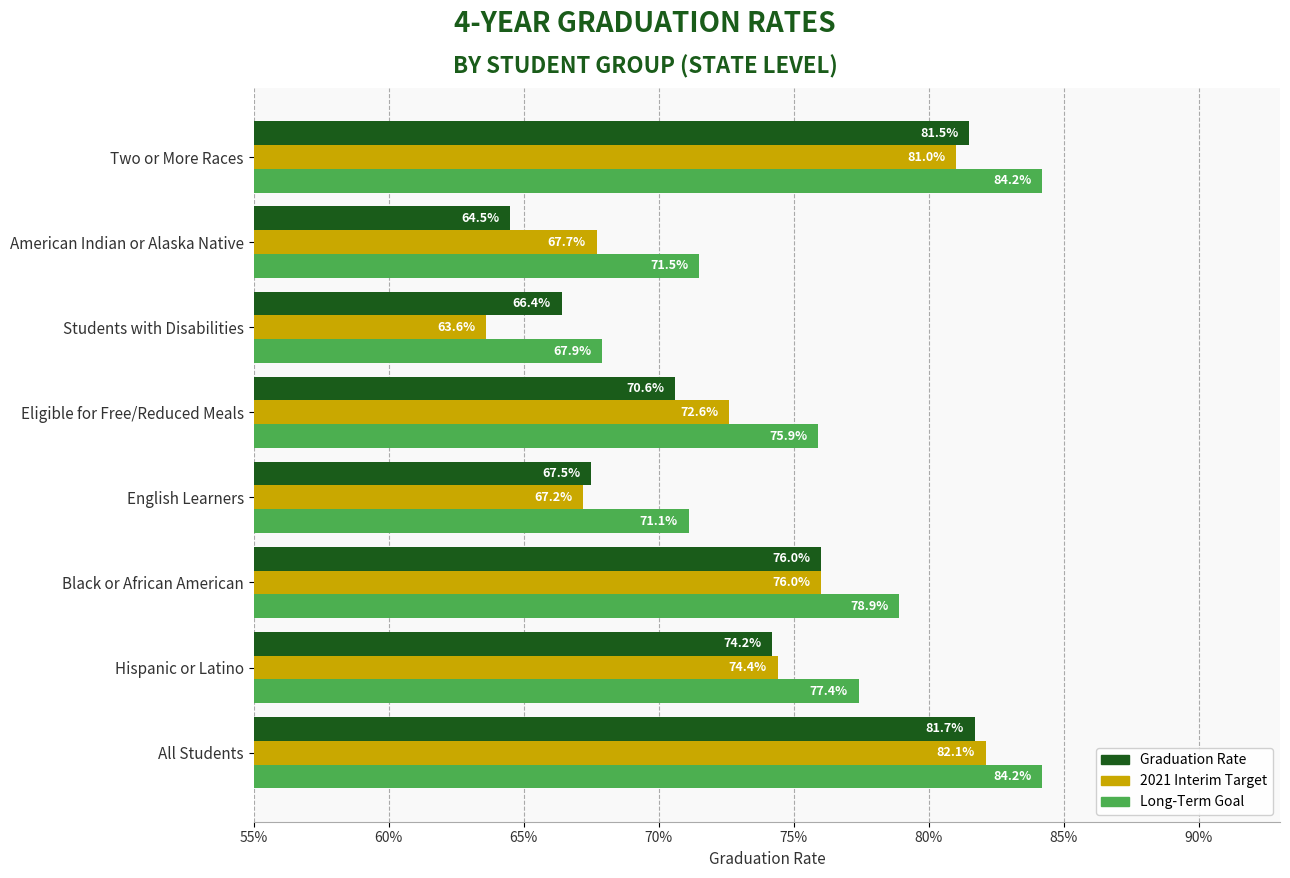

Reading left to right, list all the values displayed in this chart.

Graduation Rate: 0.8	0.7	0.8	0.7	0.7	0.7	0.6	0.8
2021 Interim Target: 0.8	0.7	0.8	0.7	0.7	0.6	0.7	0.8
Long-Term Goal: 0.8	0.8	0.8	0.7	0.8	0.7	0.7	0.8